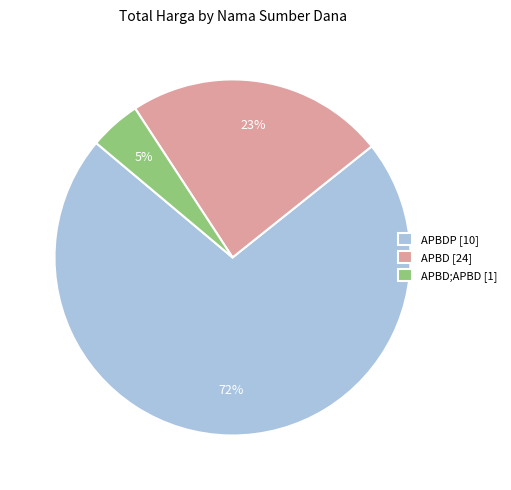

The APBD [24] slice represents 23% of the pie. True or false?

True